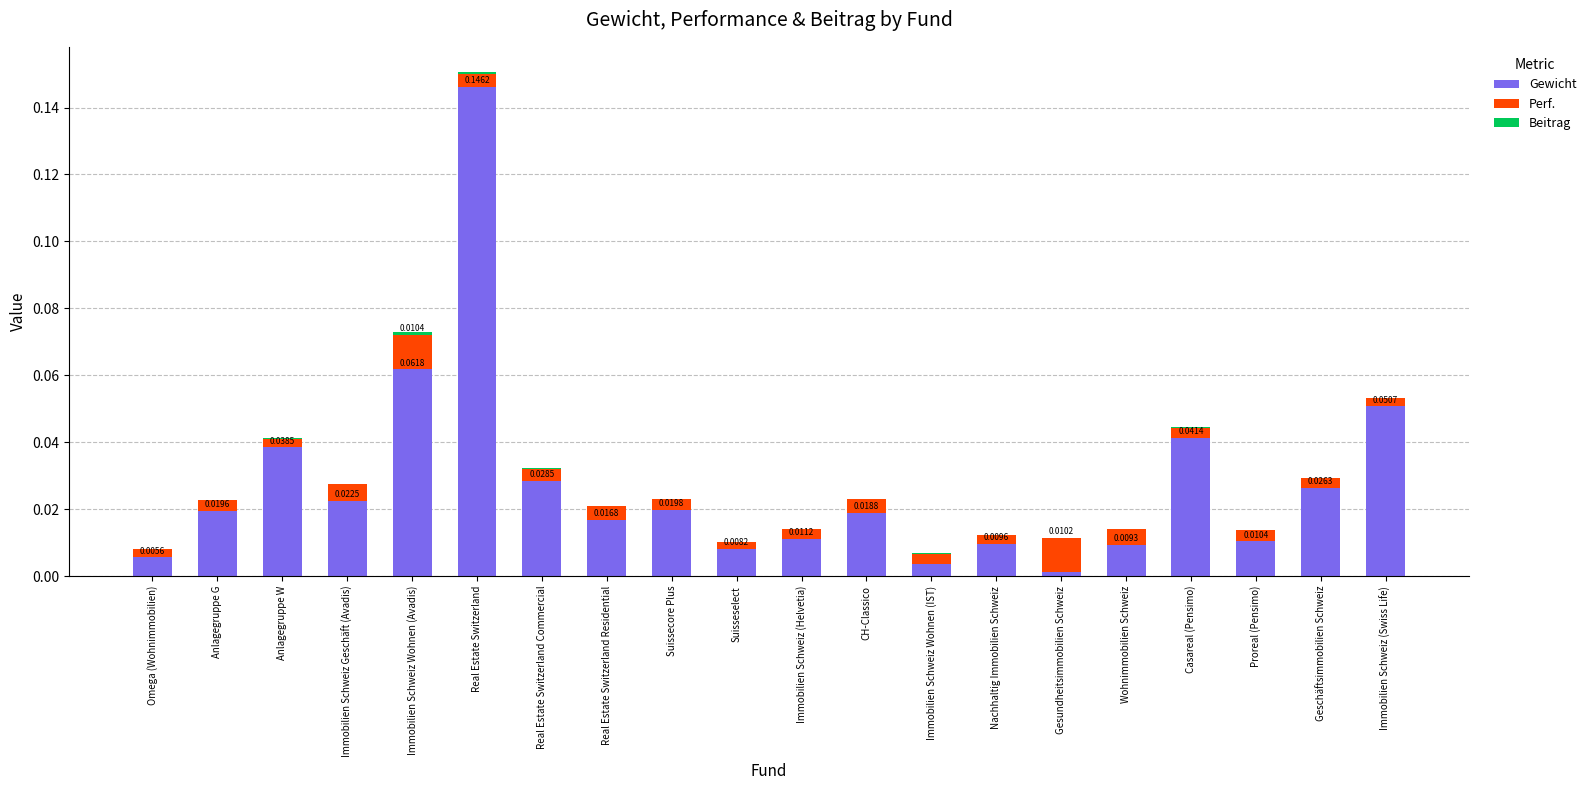

At which category is the sum across all series the highest?

Real Estate Switzerland